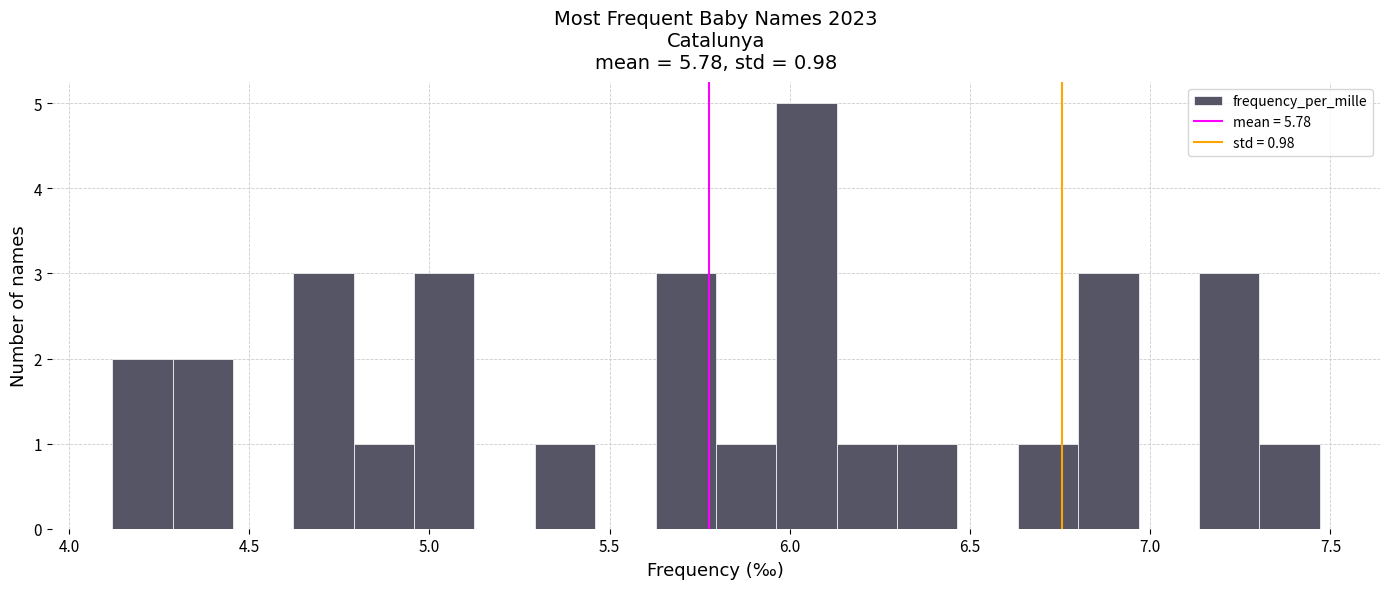

Read against the x-axis, roughly where is the centre of the tallest bar?

6.05